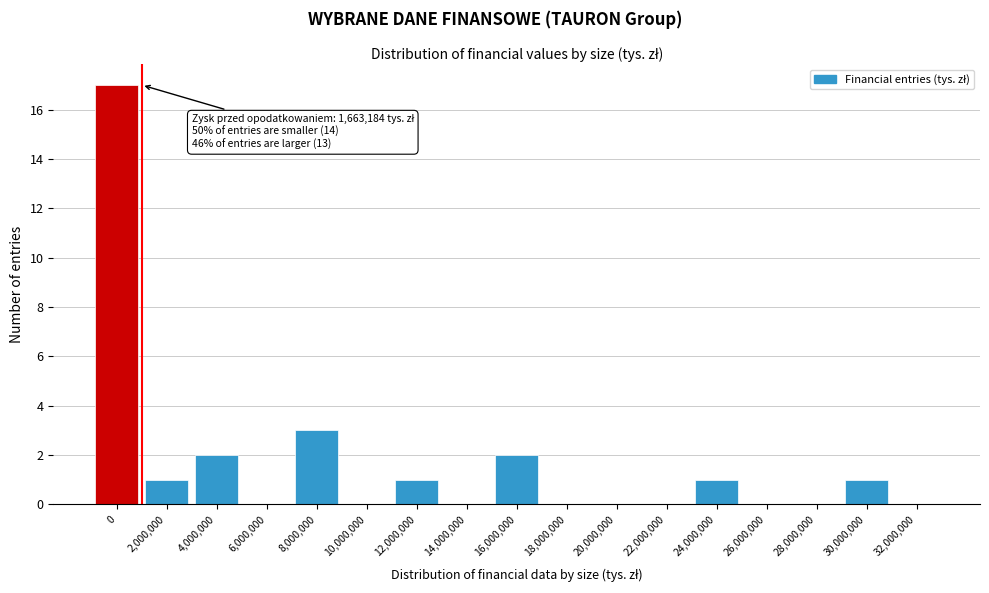

Reading left to right, what are all the values shown in this chart?

0=17	2,000,000=1	4,000,000=2	6,000,000=0	8,000,000=3	10,000,000=0	12,000,000=1	14,000,000=0	16,000,000=2	18,000,000=0	20,000,000=0	22,000,000=0	24,000,000=1	26,000,000=0	28,000,000=0	30,000,000=1	32,000,000=0